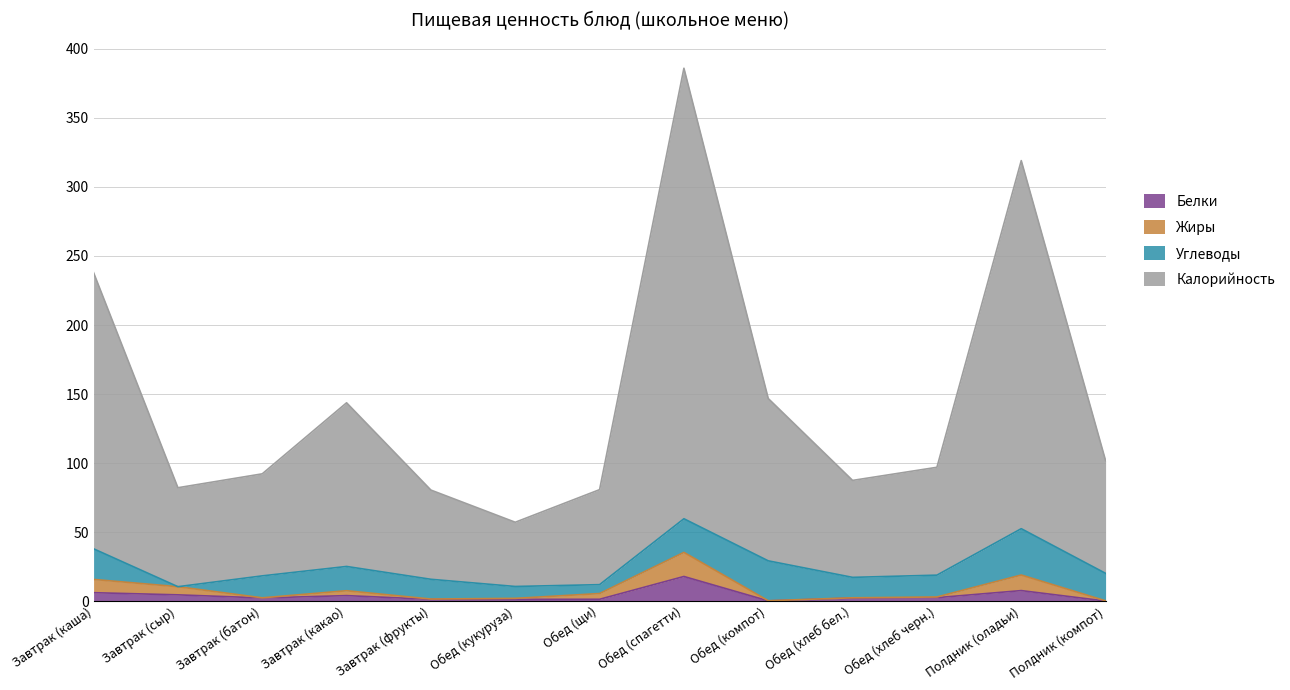

What is the total value across all series at Обед (хлеб бел.)?

87.5